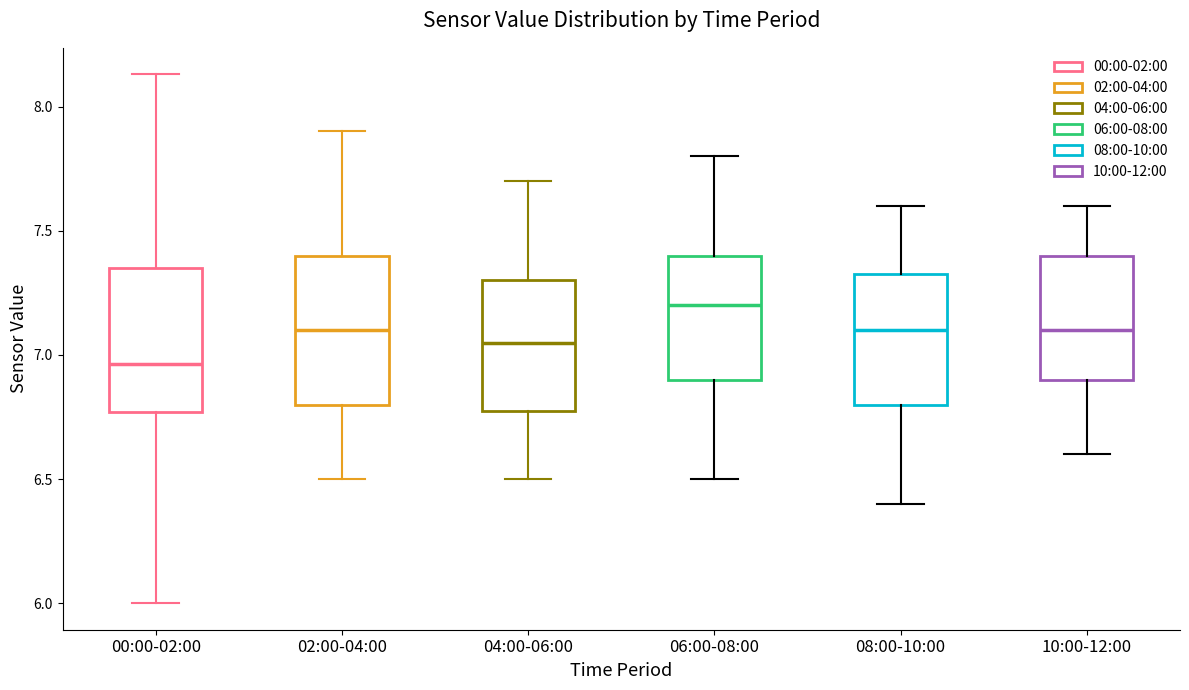

Which box has the lowest median line?

00:00-02:00